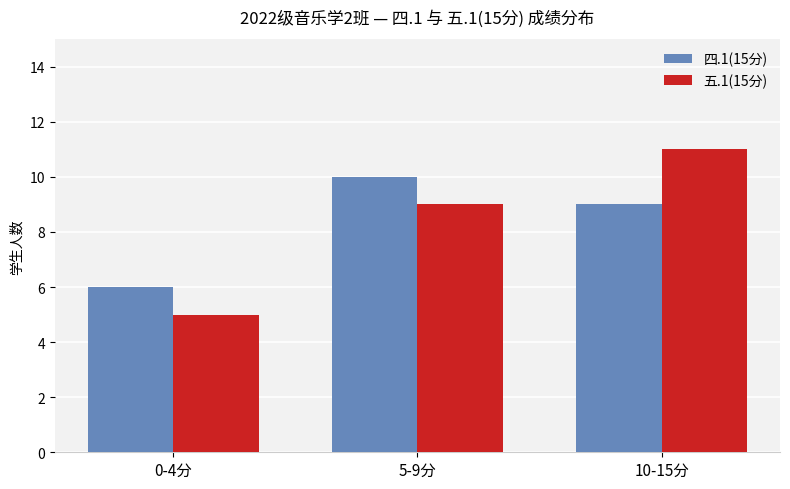

True or false: 四.1(15分) has a value of 3 at 10-15分.

False